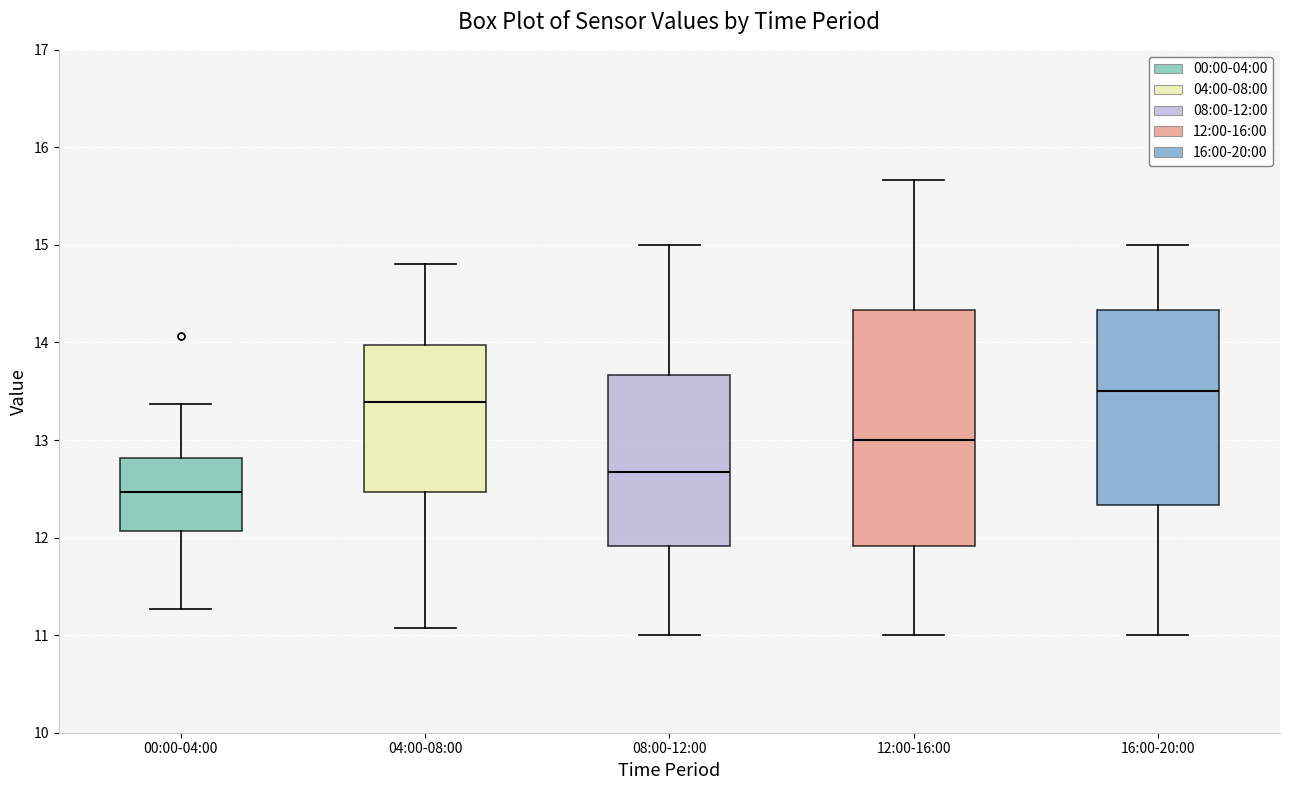

Reading left to right, read every box against the y-axis: the position of its median line, the range the box covers, and the ends of its whiskers. The values are not printed on the chart, so give them approximately, as read against the axis.

00:00-04:00: median 12.5, box 12.1 to 12.8, whiskers 11.3 to 13.4
04:00-08:00: median 13.4, box 12.5 to 14.0, whiskers 11.1 to 14.8
08:00-12:00: median 12.7, box 11.9 to 13.7, whiskers 11.0 to 15.0
12:00-16:00: median 13.0, box 11.9 to 14.3, whiskers 11.0 to 15.7
16:00-20:00: median 13.5, box 12.3 to 14.3, whiskers 11.0 to 15.0